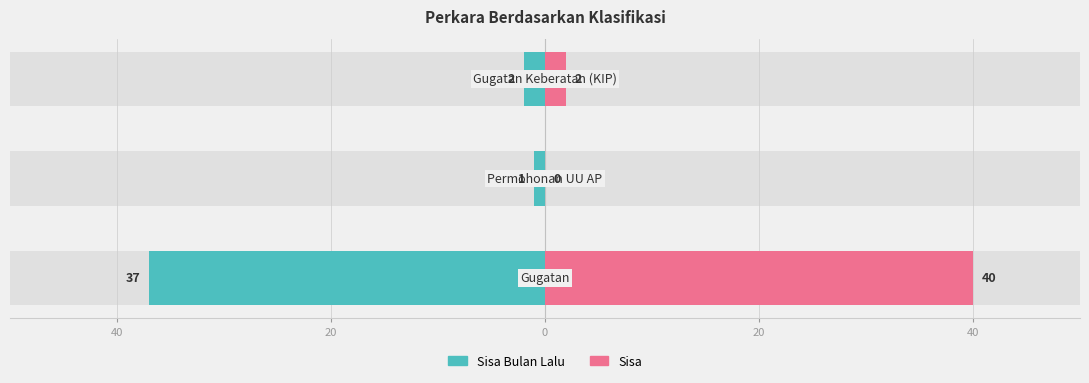

Rank the series at 20 from lowest to highest value.

Sisa Bulan Lalu, Sisa